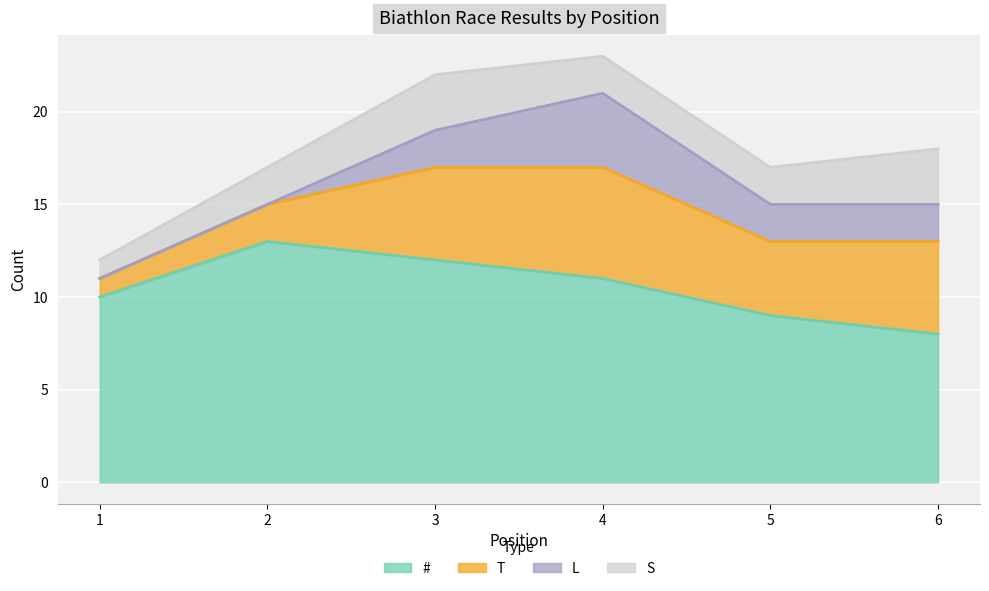

What is the difference between the maximum and minimum values in the T series?

5